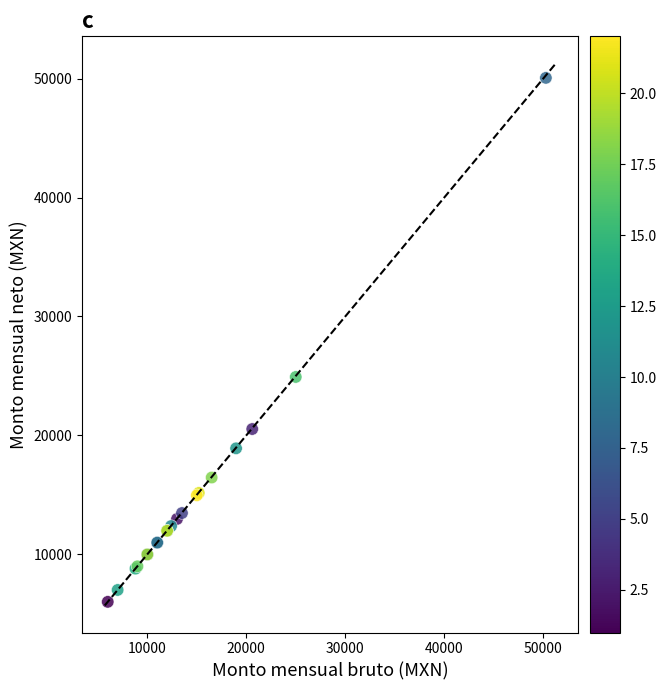

What Y value in the scatter plot is closest to 28032?

24913.0